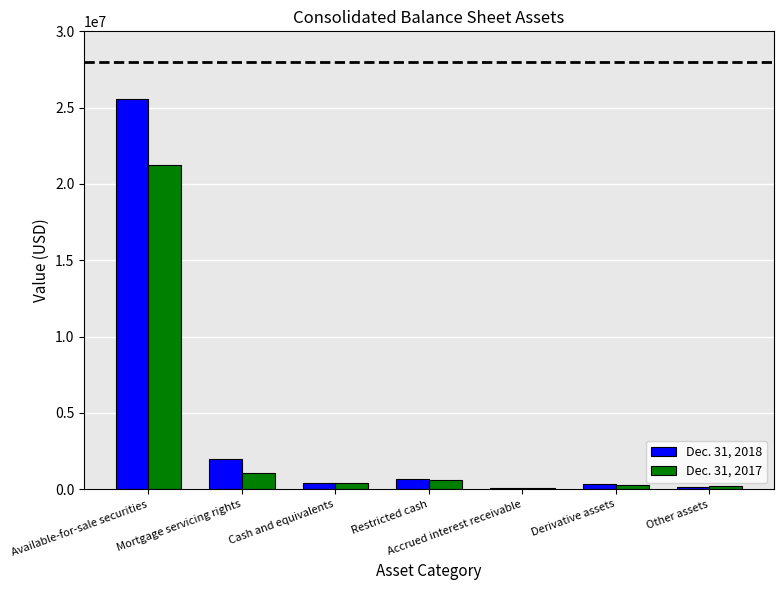

At which label does Dec. 31, 2018 reach its peak?

Available-for-sale securities